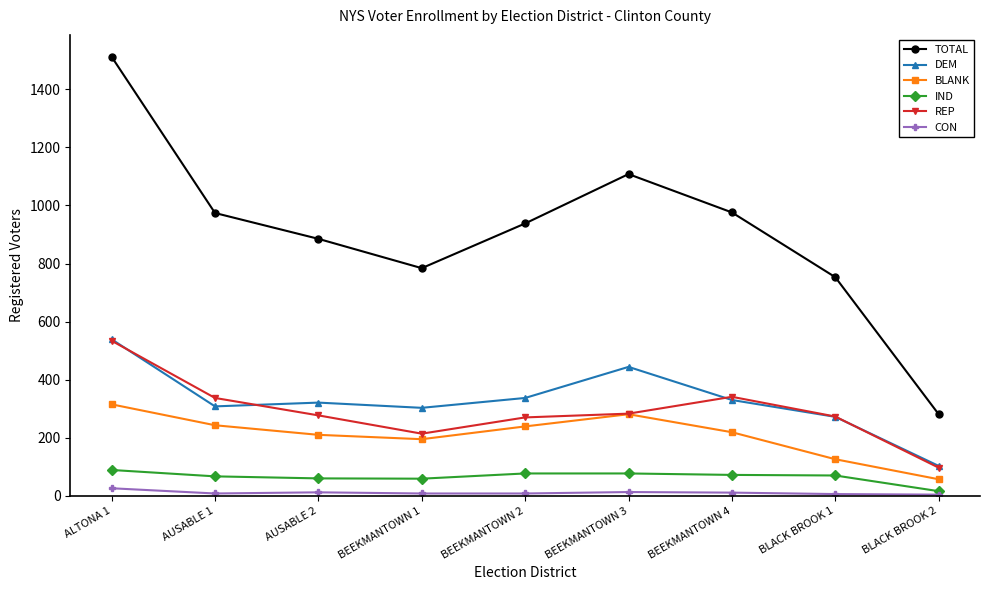

What are all the series names shown in the legend?

TOTAL, DEM, BLANK, IND, REP, CON